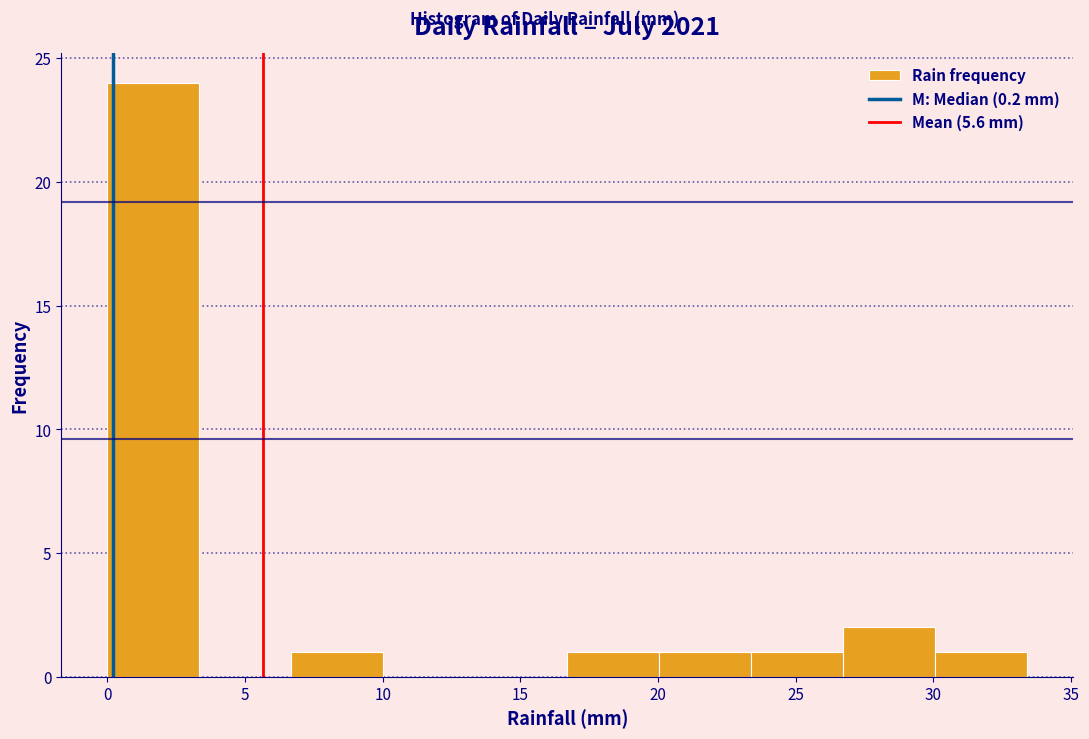

How tall is the bar that spans 20.0 to 23.5 on the x-axis? Neither the bar edges nor the heights are printed on the chart, so give them approximately, as read against the axes.

1